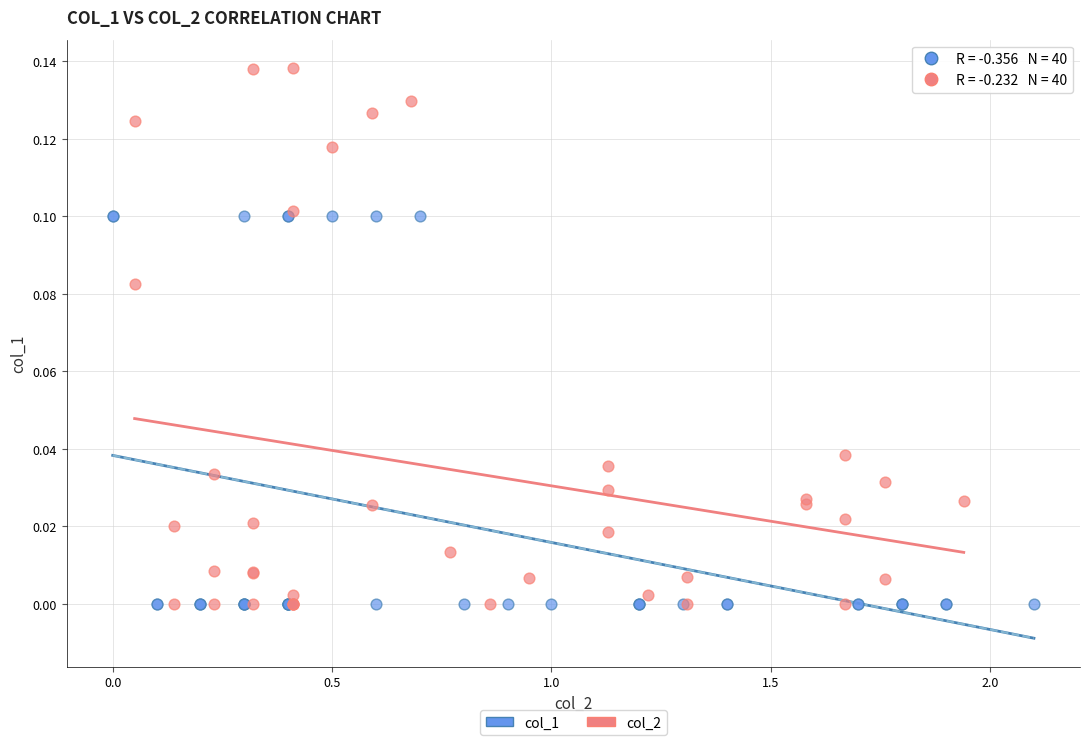

Which series contains the highest Y value?

col_2